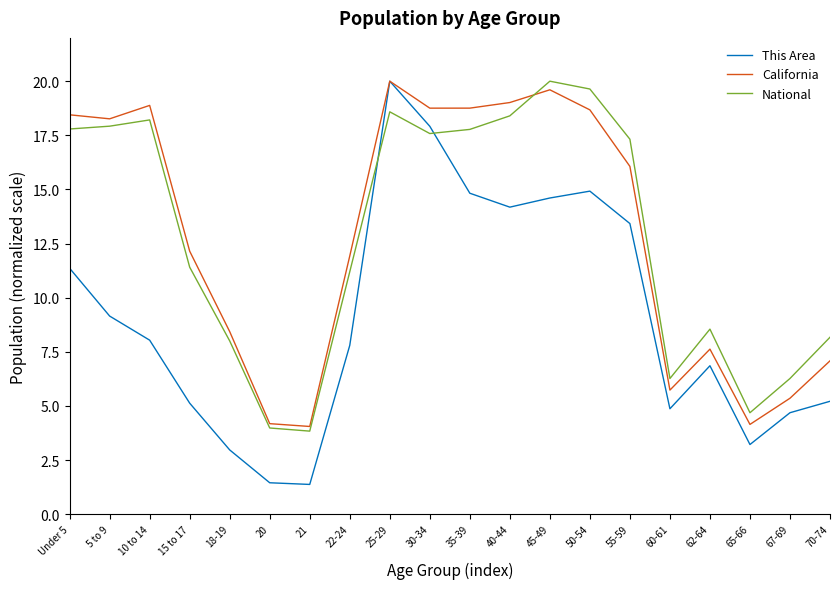

True or false: This Area has a value of 4.3 at 18-19.

False